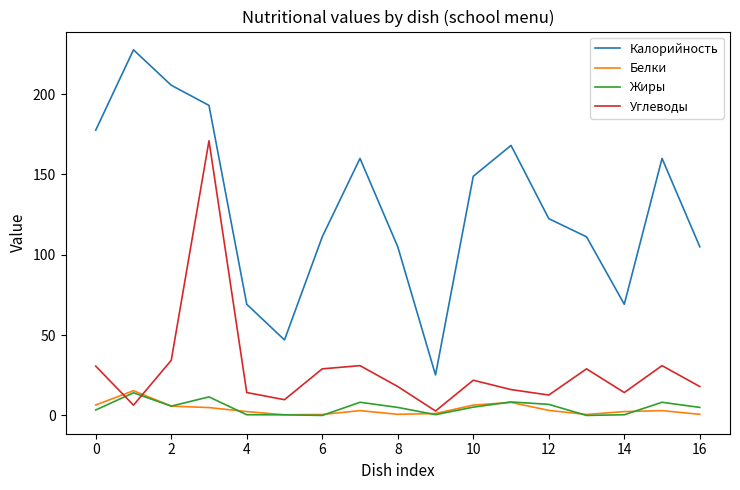

What is the maximum value for Углеводы?

171.0